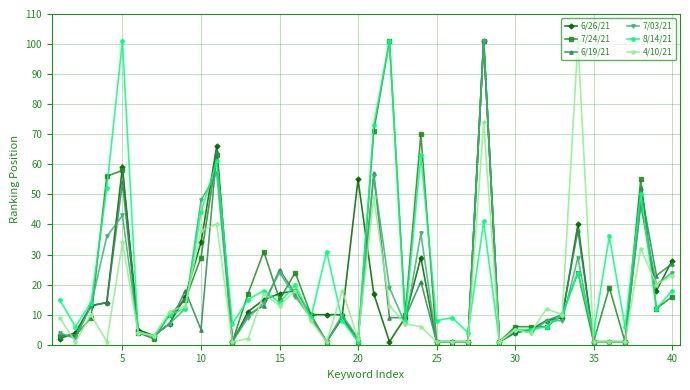

True or false: 7/24/21 has more than 2 points higher than both neighbors.

True